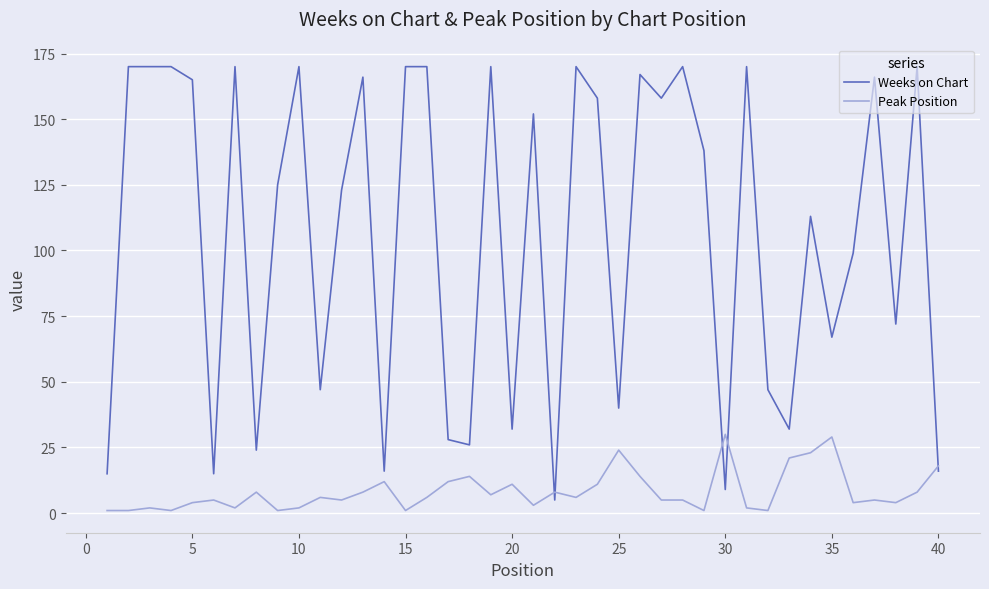

Which series has the largest range (max minus min)?

Weeks on Chart